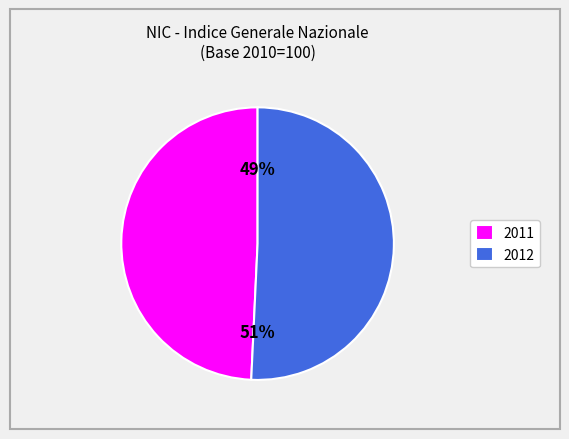

To the nearest percent, what percentage of the pie is 2012?

51%